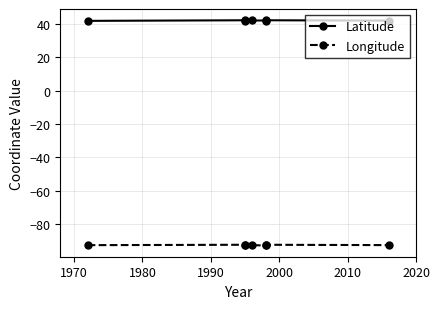

At 2000, list the series in order from largest to smallest.

Latitude, Longitude